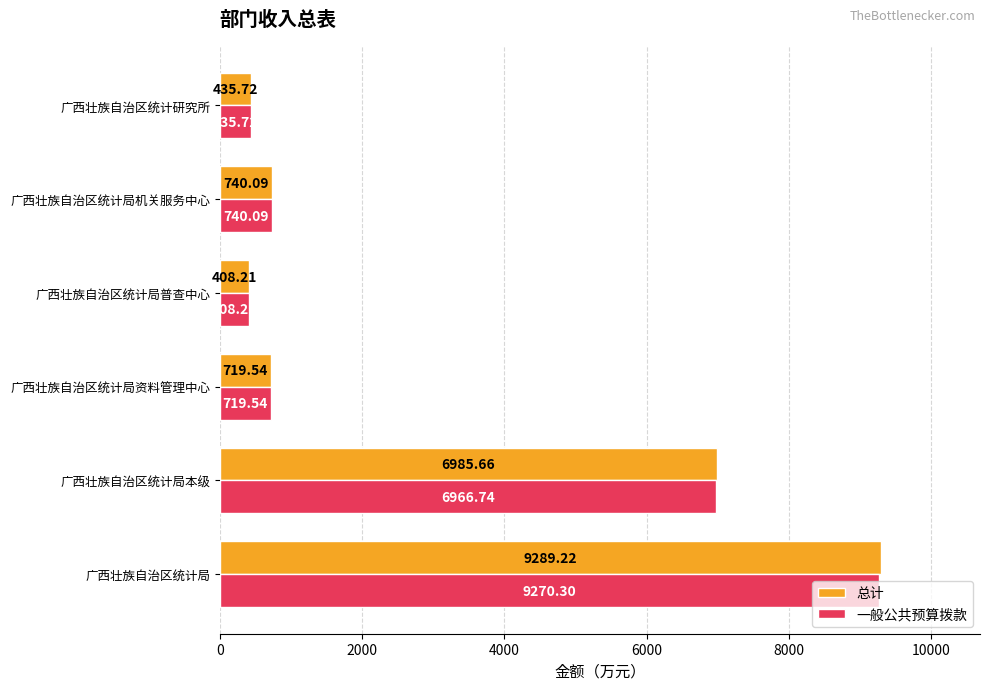

Which series has the widest spread of values?

总计